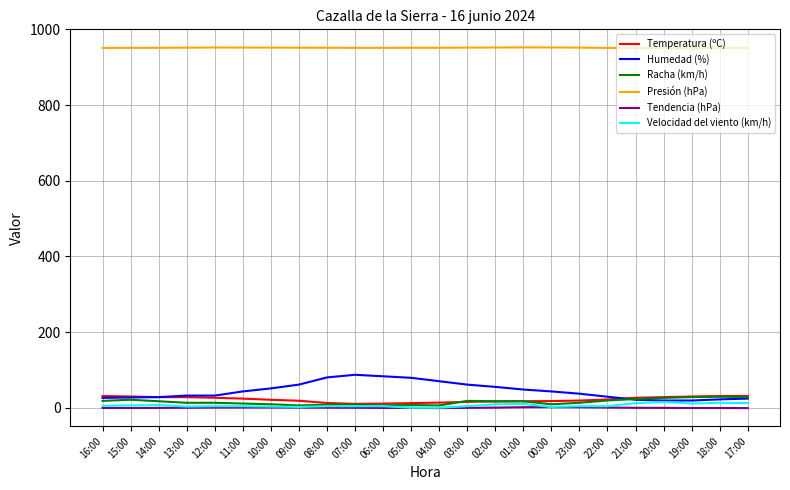

True or false: Presión (hPa) and Velocidad del viento (km/h) intersect in this chart.

False